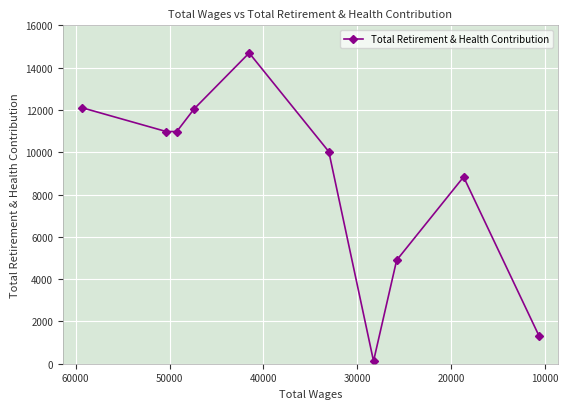

What is the average value?

8600